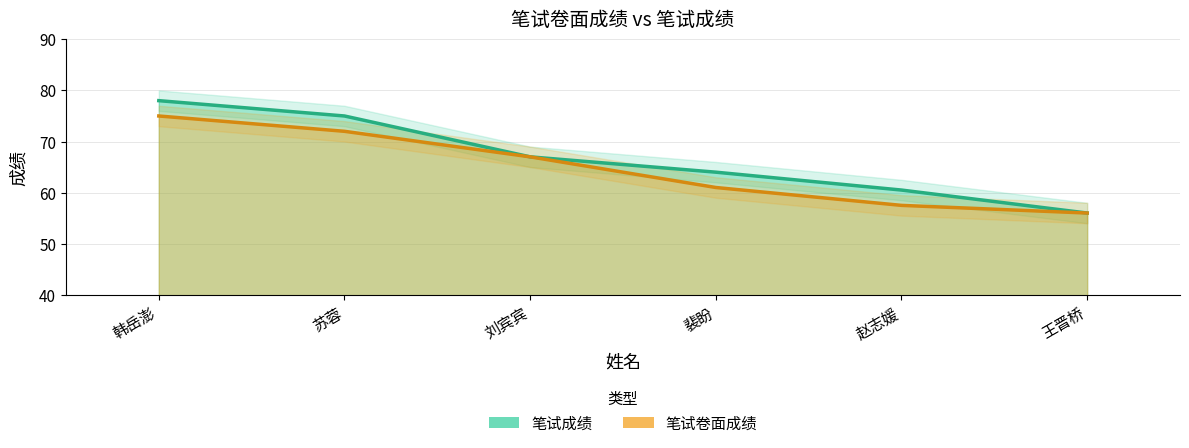

Rank the categories by 笔试成绩 value from highest to lowest.

韩岳澎, 苏蓉, 刘宾宾, 裴盼, 赵志媛, 王晋桥